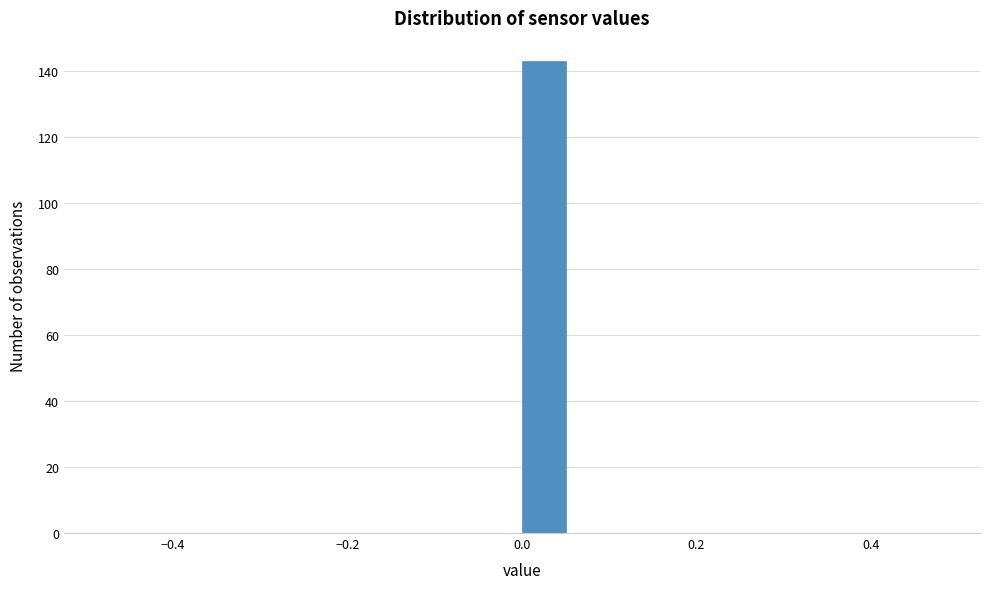

Around what value on the x-axis is the tallest bar? Give the approximate position of its centre, as read against the axis.

0.02